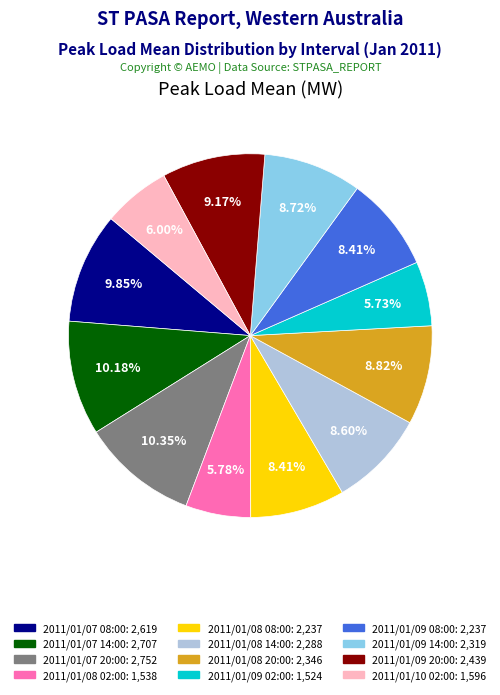

Which has a higher value, 2011/01/09 02:00 or 2011/01/09 14:00?

2011/01/09 14:00